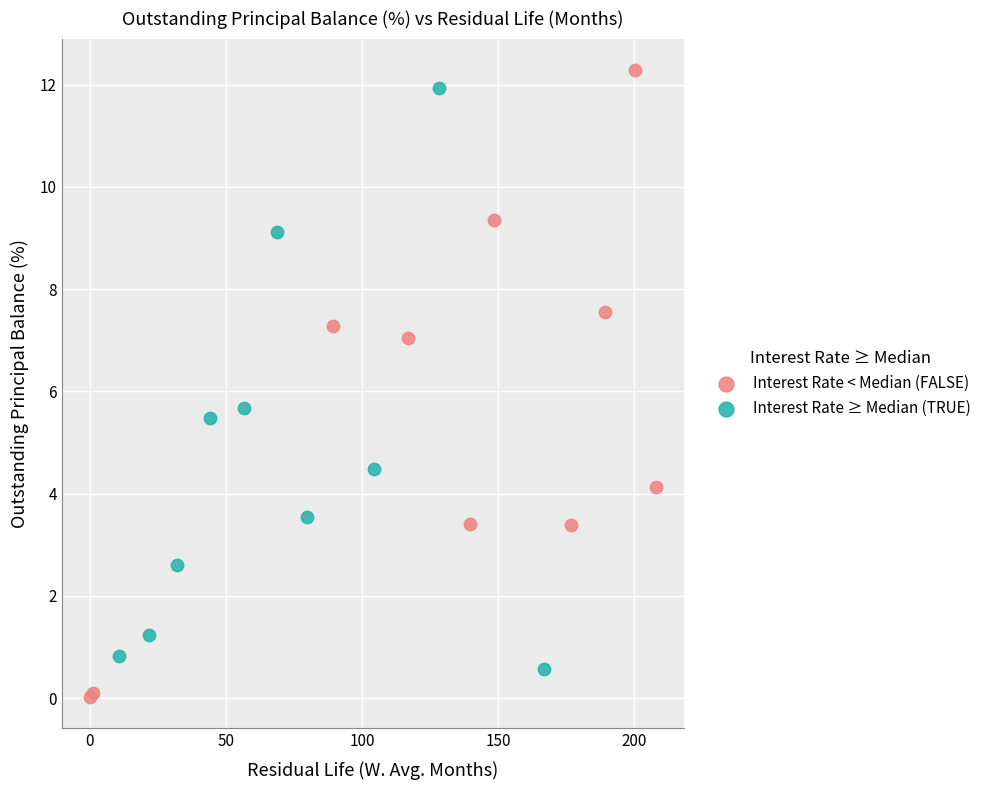

Which series contains the lowest Y value?

Interest Rate < Median (FALSE)